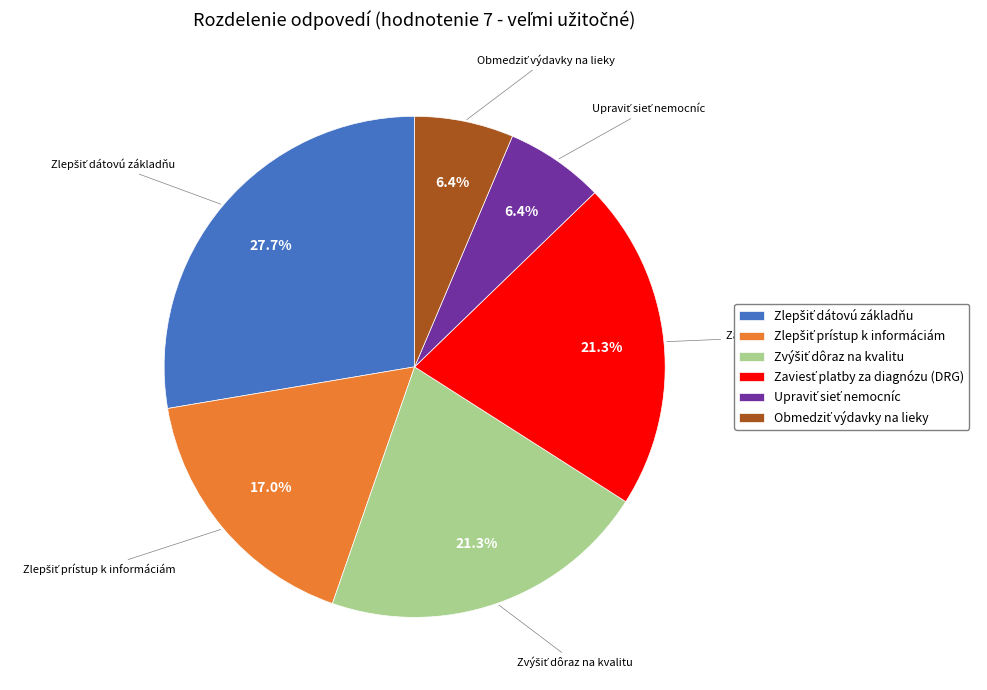

Is there any slice that represents more than half of the pie?

No